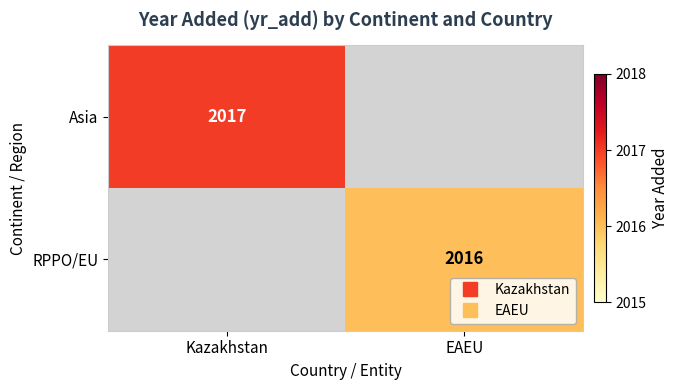

How many distinct data groups are displayed?

2